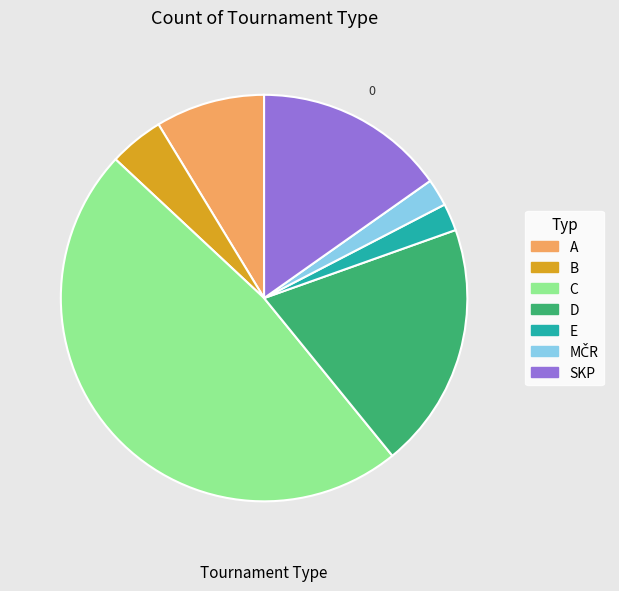

Do D and SKP together represent more than half of the pie?

No